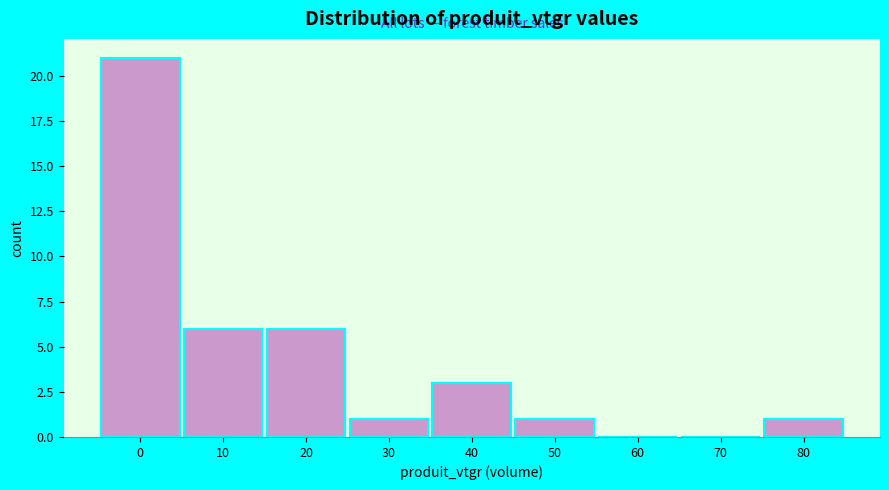

Reading left to right, extract all data points from this chart.

0=21	10=6	20=6	30=1	40=3	50=1	60=0	70=0	80=1